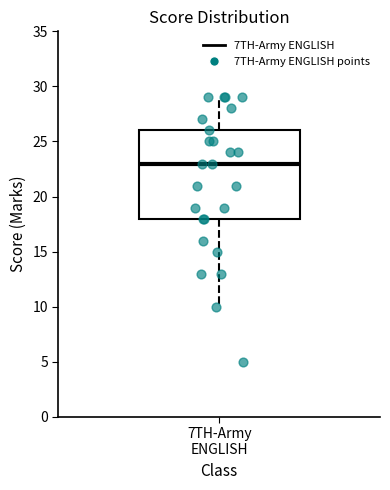

Read this box plot against the y-axis: the position of the median line, the range covered by the box, and the ends of both whiskers. The values are not printed on the chart, so give them approximately, as read against the axis.

median 23, box 18 to 26, whiskers 10 to 29